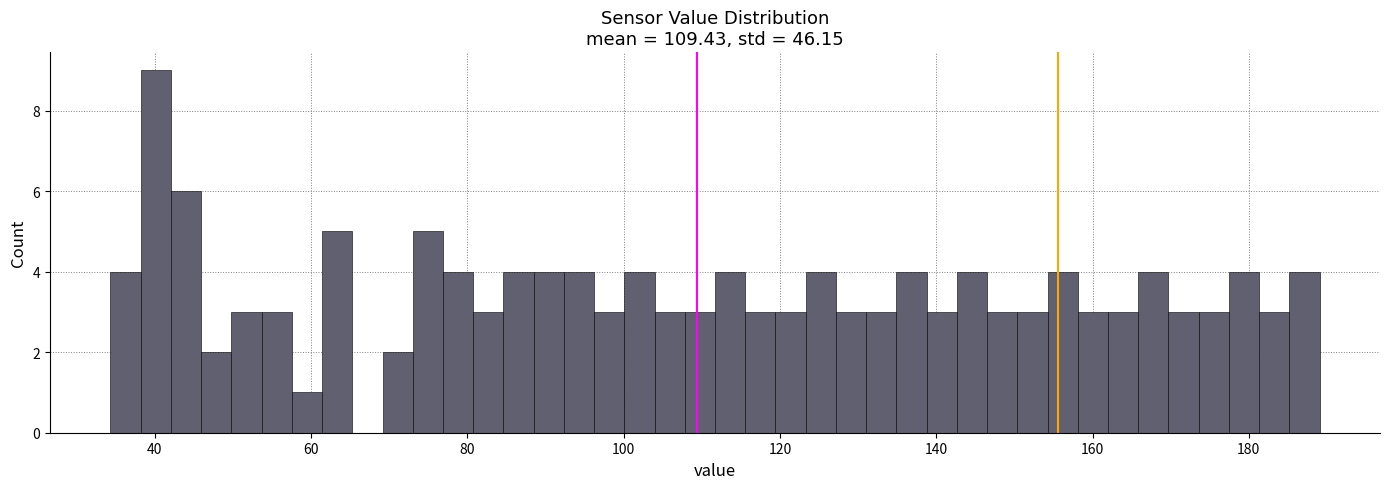

Around what value on the x-axis is the tallest bar? Give the approximate position of its centre, as read against the axis.

40